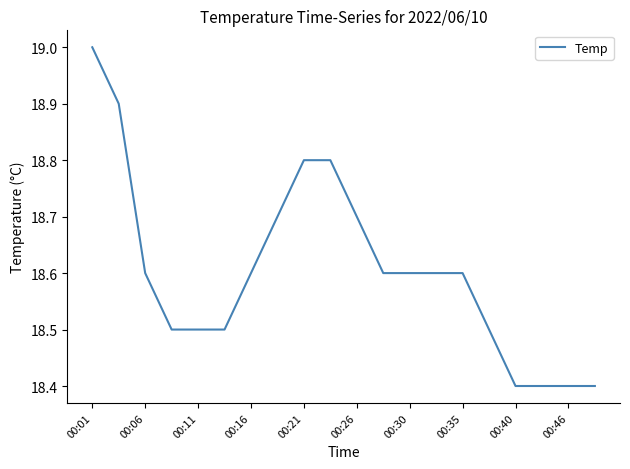

What is the minimum value shown in the chart?

18.4